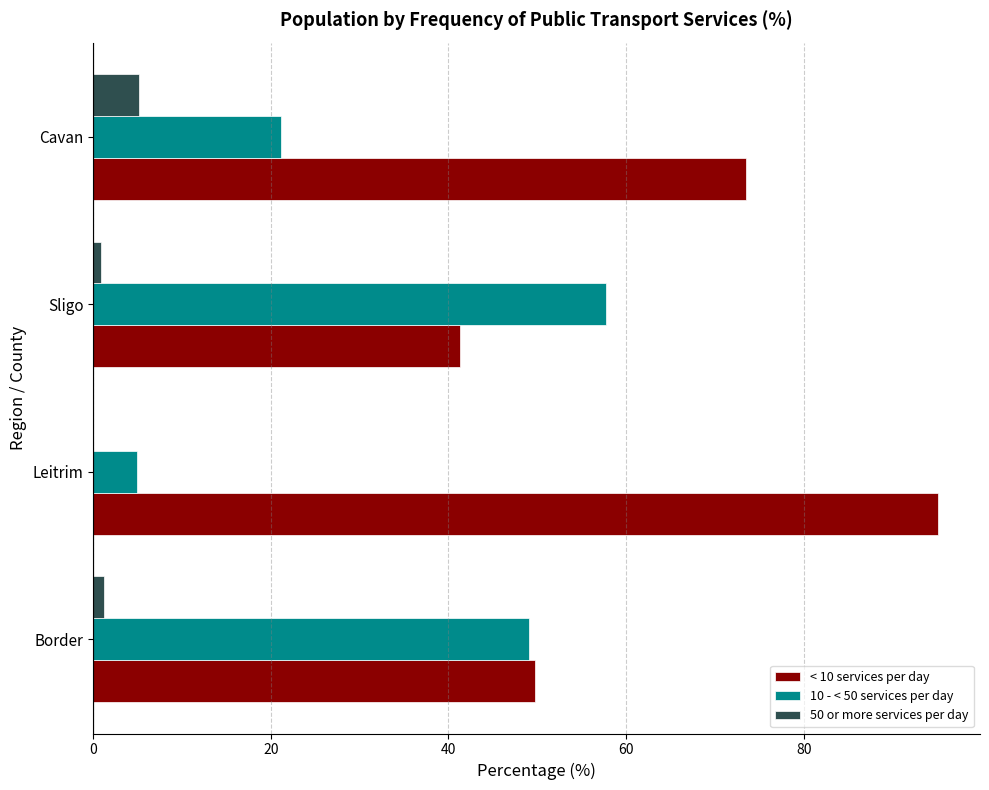

What is the sum of all 10 - < 50 services per day values?

133.0